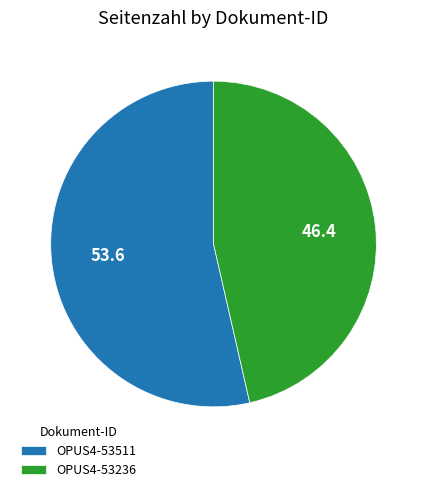

Is there a majority slice in this chart?

Yes